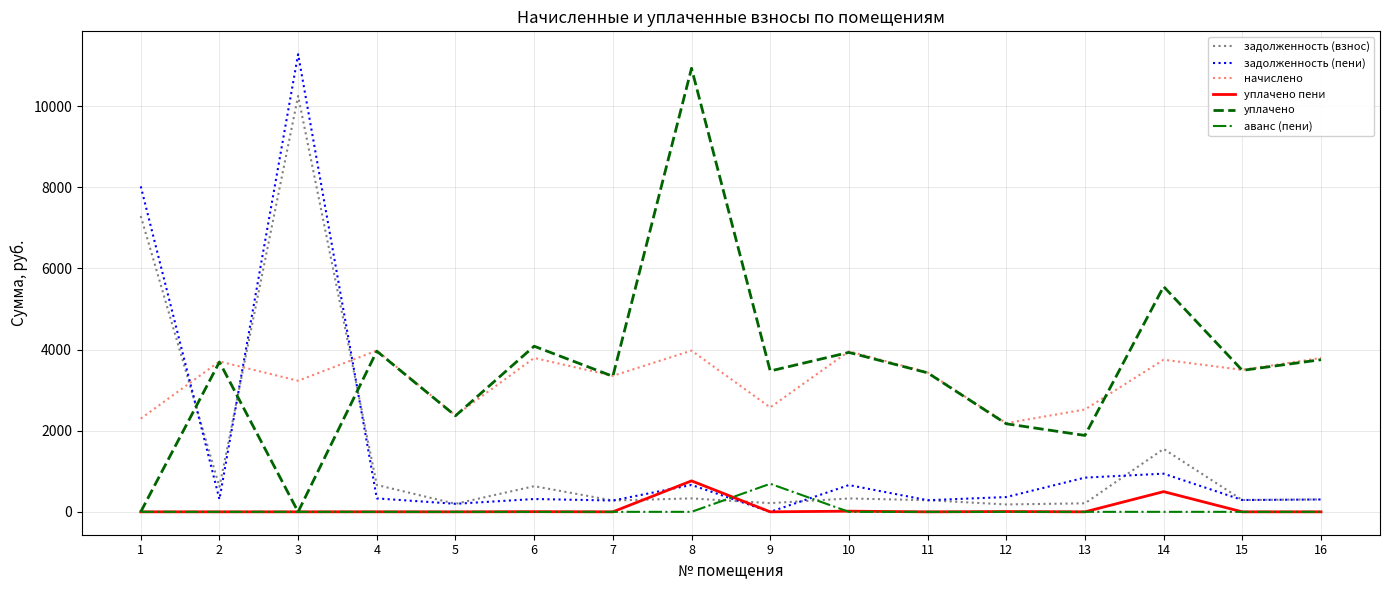

True or false: аванс (пени) and задолженность (пени) intersect in this chart.

True